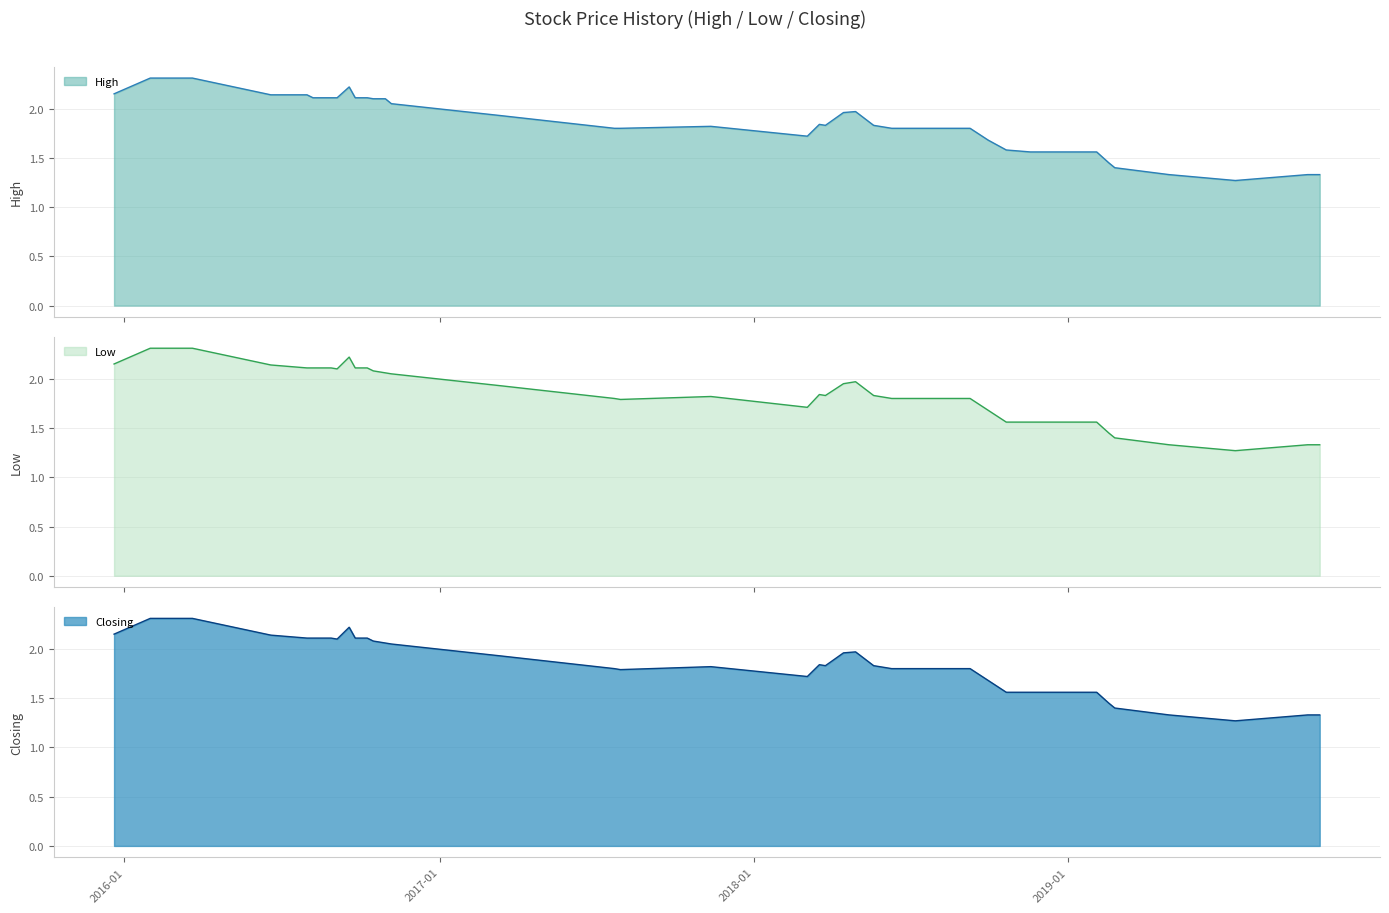

What are all the series names shown in the legend?

High, Low, Closing